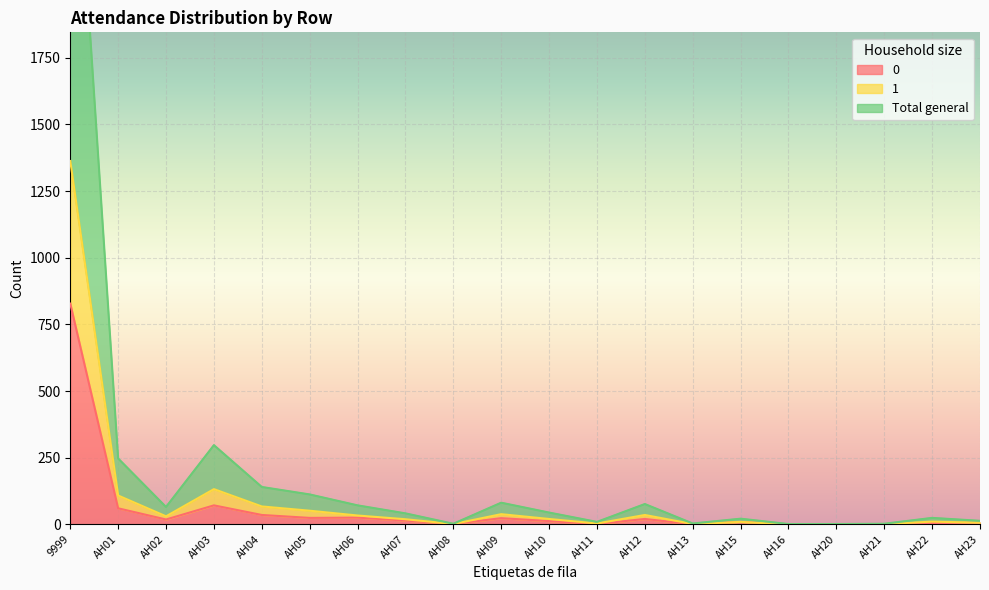

What is the approximate value of Total general at AH10, to the nearest 10?

20